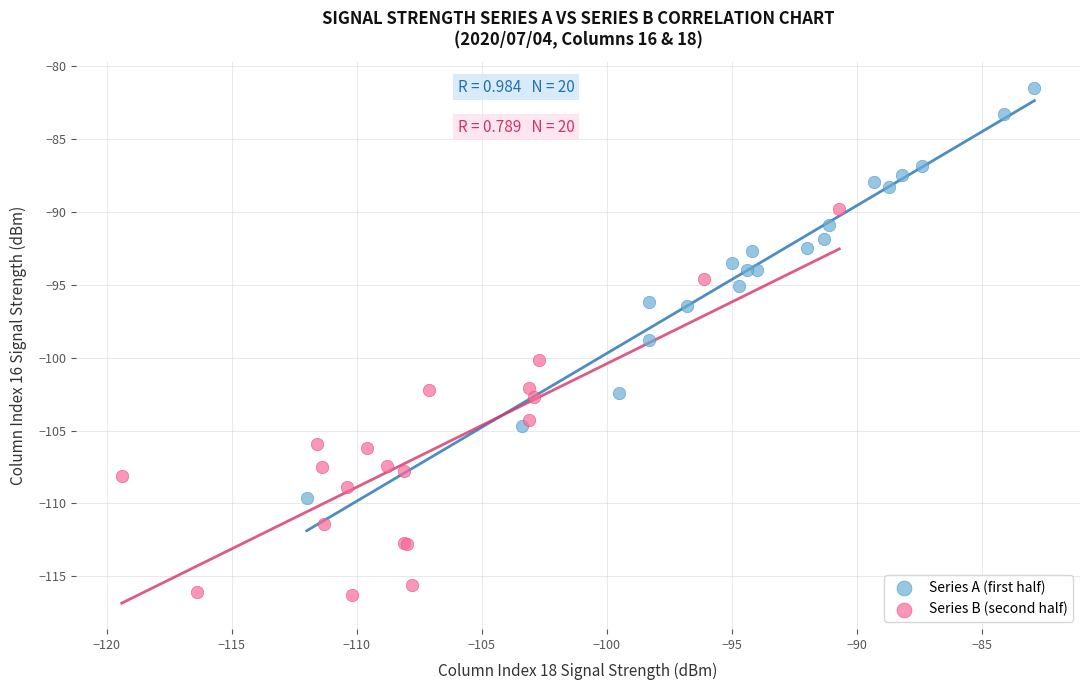

Which series reaches the maximum Y coordinate?

Series A (first half)